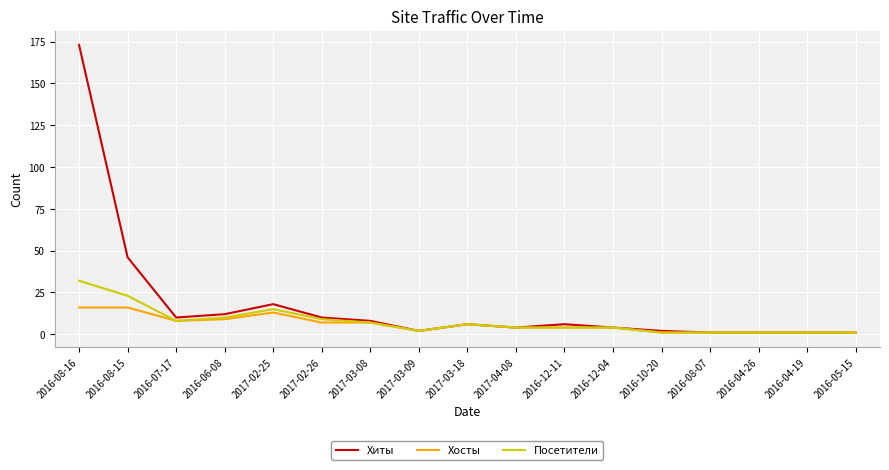

List the series in order of their peak value, highest first.

Хиты, Посетители, Хосты